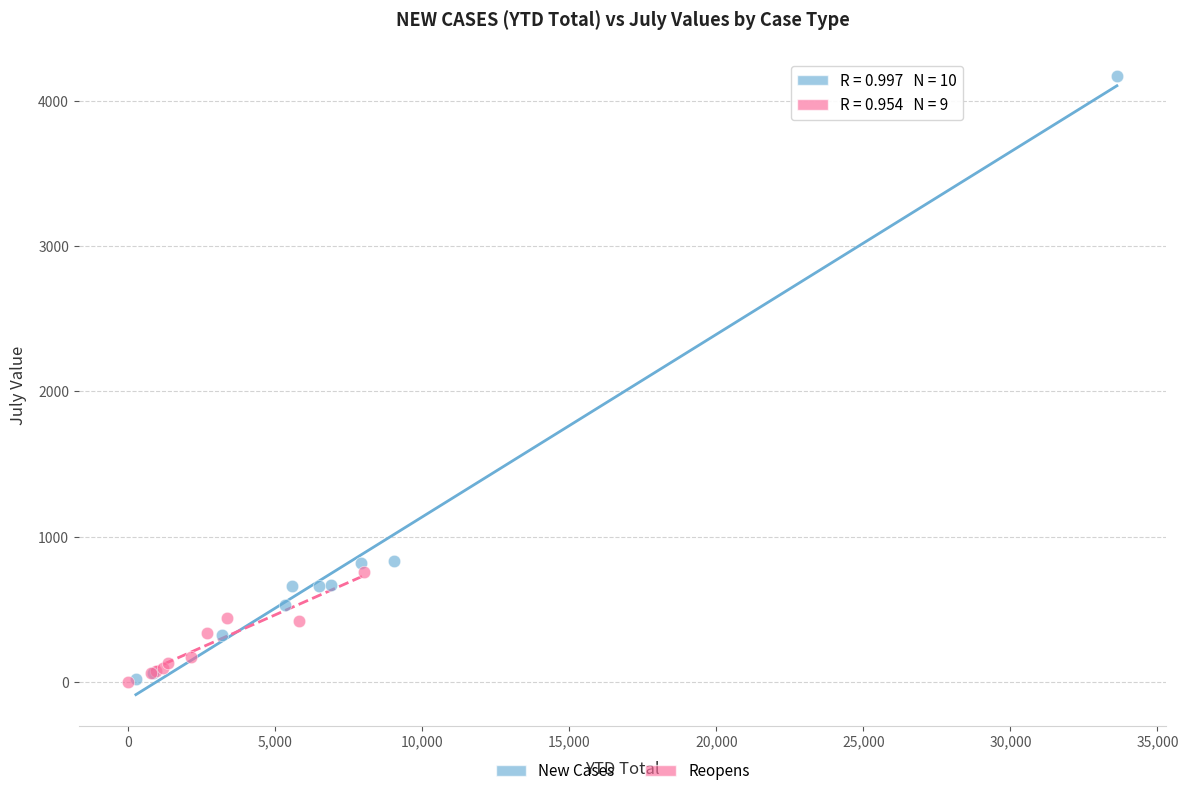

Which series has the widest spread of Y values?

New Cases